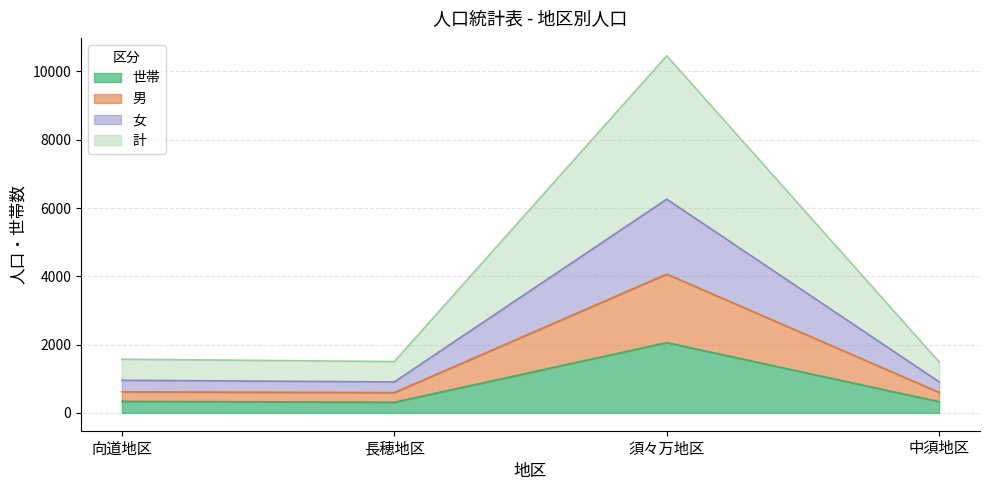

List the series in order of their peak value, highest first.

計, 女, 男, 世帯